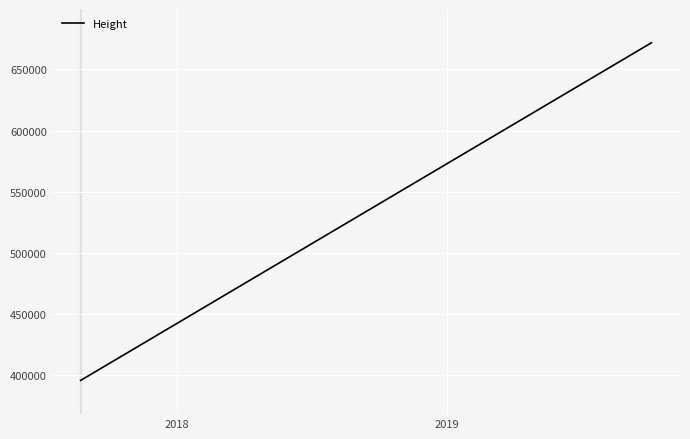

What is the average value?

473559